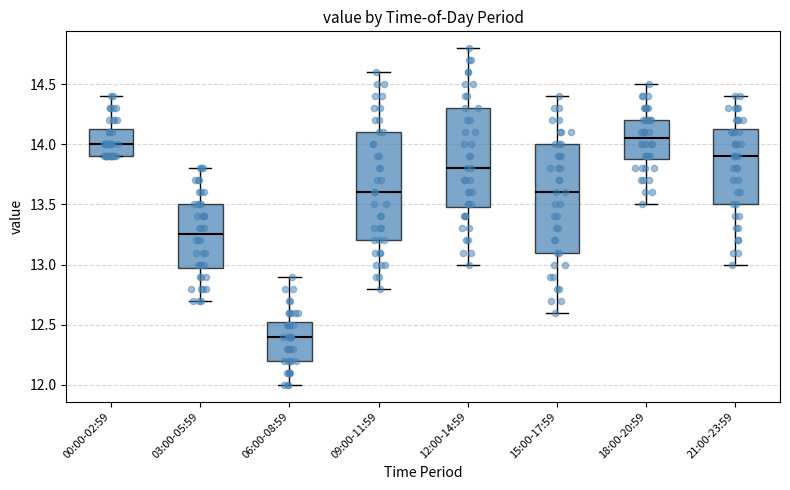

Reading left to right, read every box against the y-axis: the position of its median line, the range the box covers, and the ends of its whiskers. The values are not printed on the chart, so give them approximately, as read against the axis.

00:00-02:59: median 14.00, box 13.90 to 14.15, whiskers 13.90 to 14.40
03:00-05:59: median 13.25, box 13.00 to 13.50, whiskers 12.70 to 13.80
06:00-08:59: median 12.40, box 12.20 to 12.55, whiskers 12.00 to 12.90
09:00-11:59: median 13.60, box 13.20 to 14.10, whiskers 12.80 to 14.60
12:00-14:59: median 13.80, box 13.50 to 14.30, whiskers 13.00 to 14.80
15:00-17:59: median 13.60, box 13.10 to 14.00, whiskers 12.60 to 14.40
18:00-20:59: median 14.05, box 13.90 to 14.20, whiskers 13.50 to 14.50
21:00-23:59: median 13.90, box 13.50 to 14.15, whiskers 13.00 to 14.40